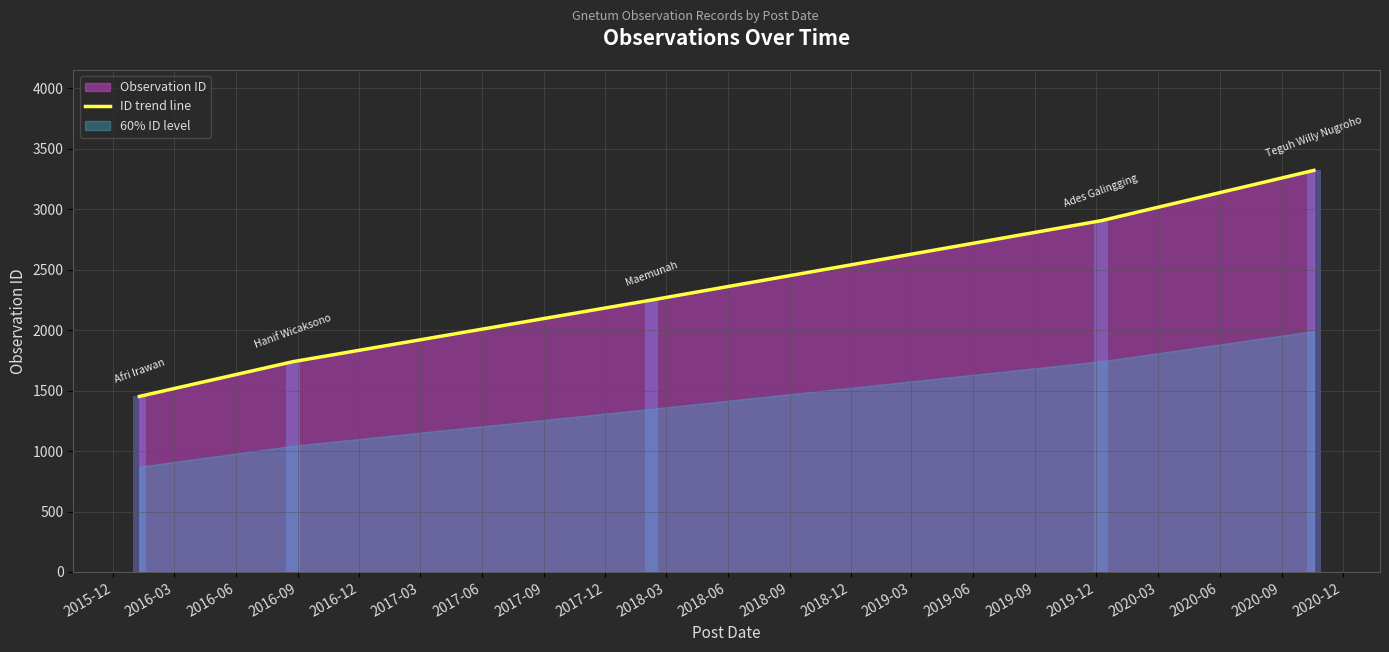

What is the lowest value of the ID trend line series?

1452